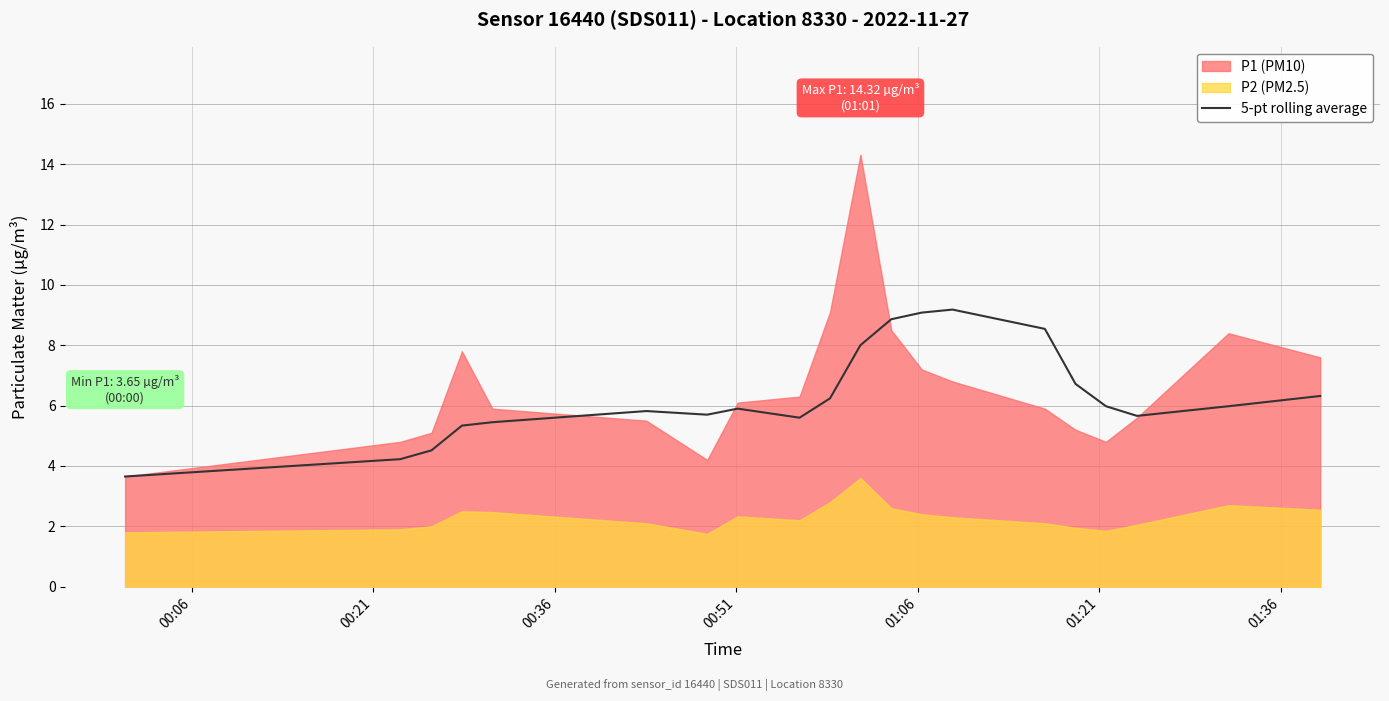

True or false: the data shows 2.5 at 01:21.

False